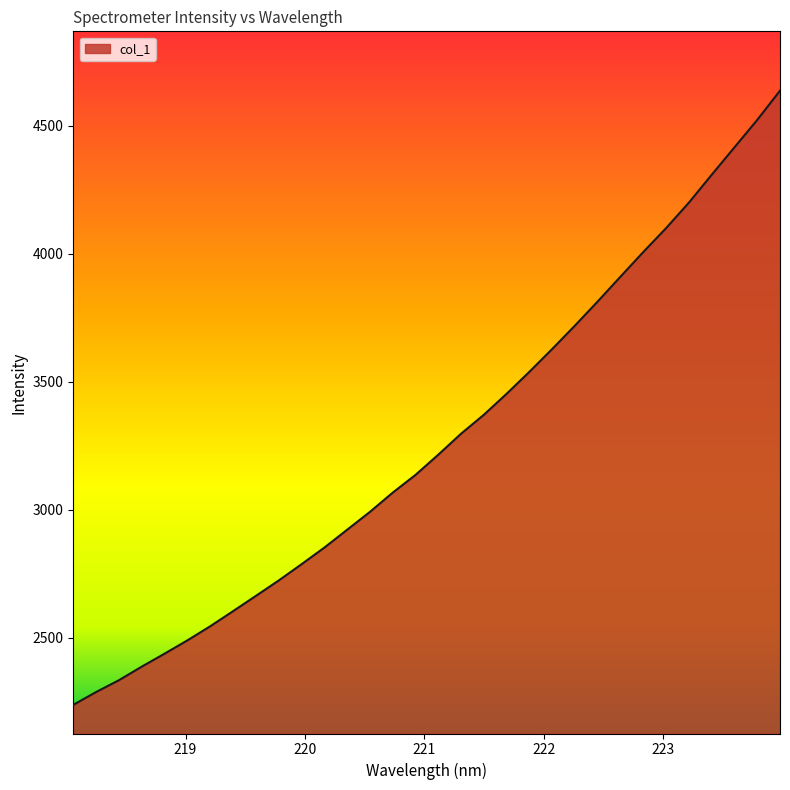

What is the smallest value displayed?

2237.2